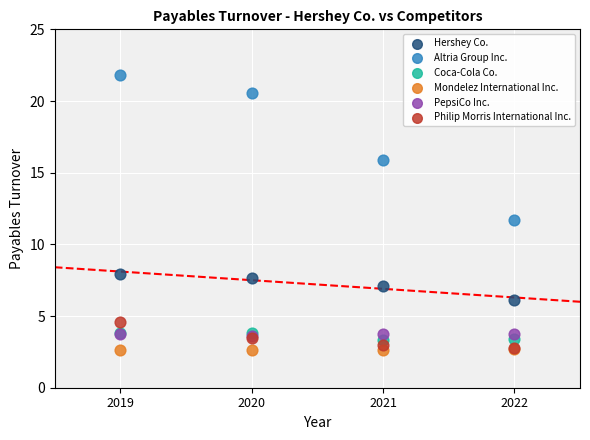

Across all series, what Y value is closest to 12?

11.7